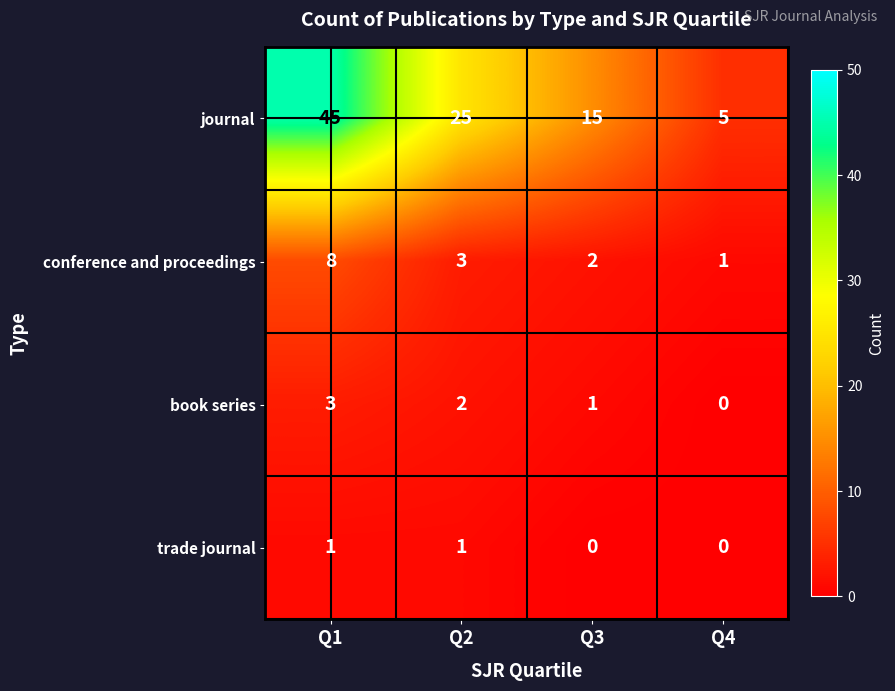

Which series has the widest spread of values?

journal